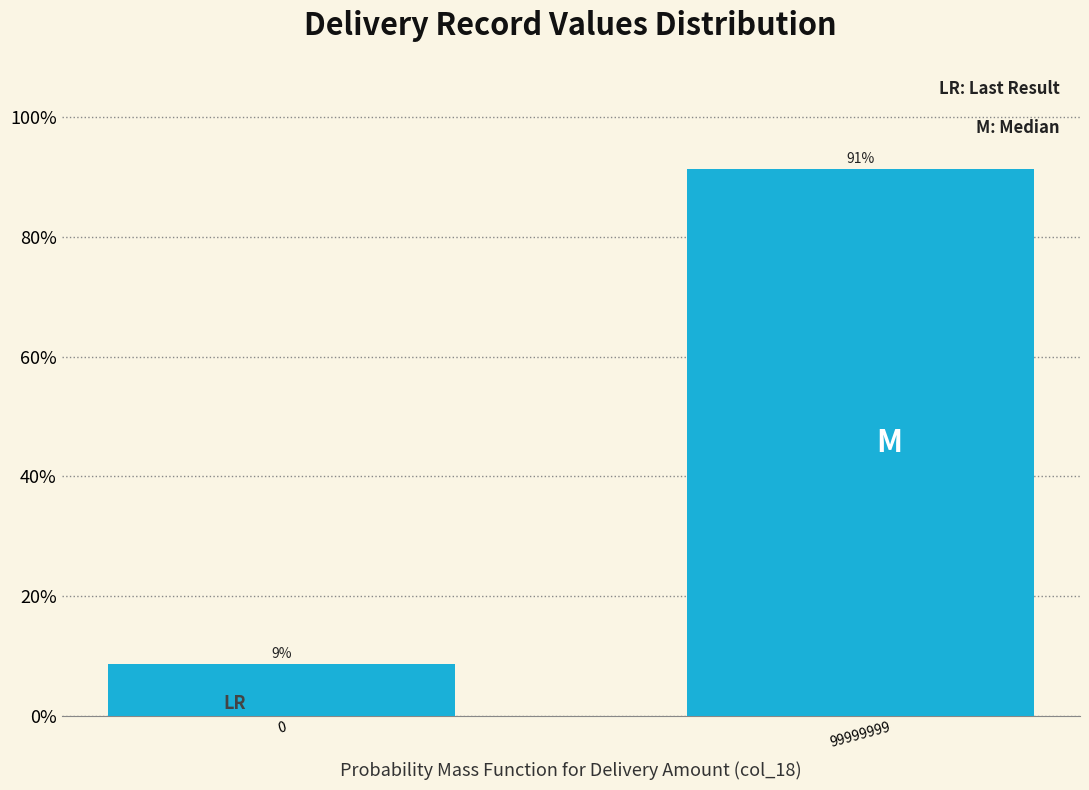

What is the smallest value displayed?

8.7